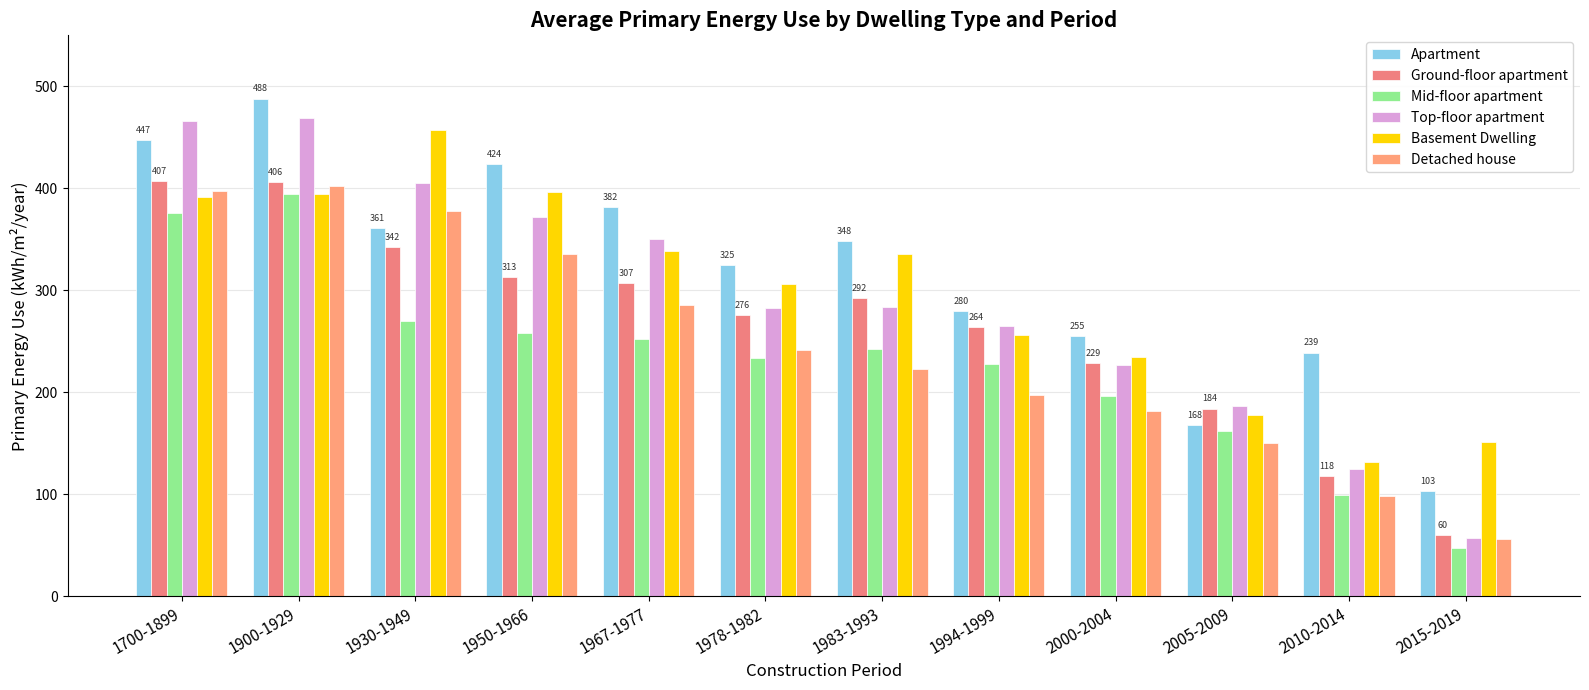

How many bars are there in total?

72